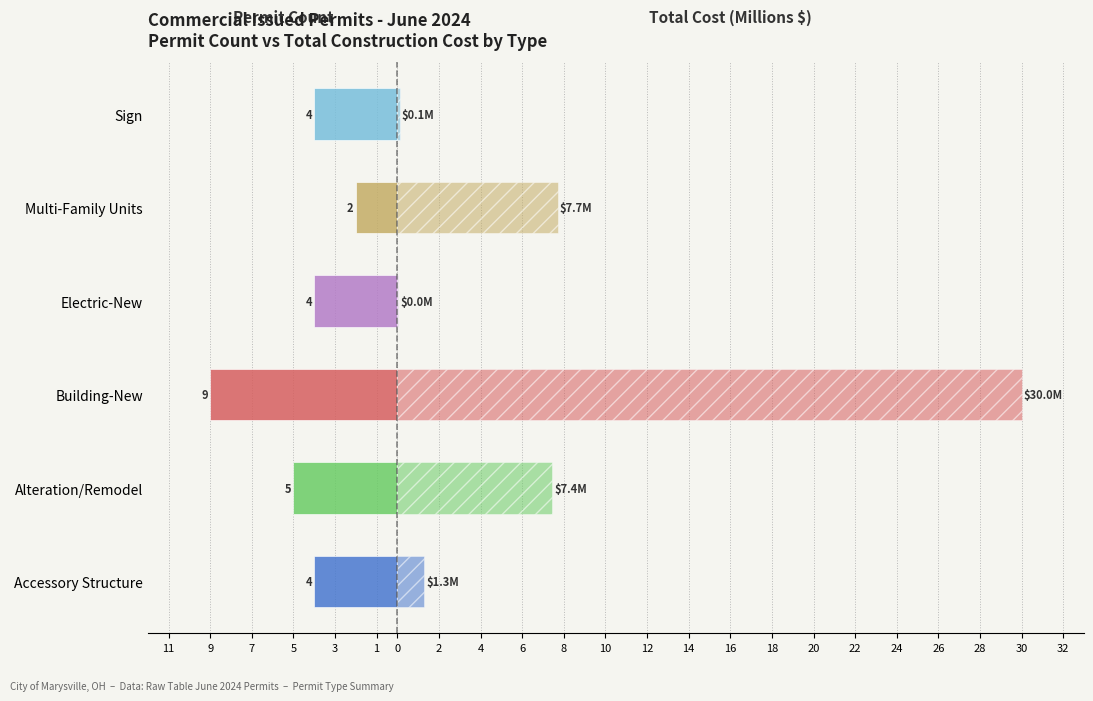

How many categories are shown in the chart?

6